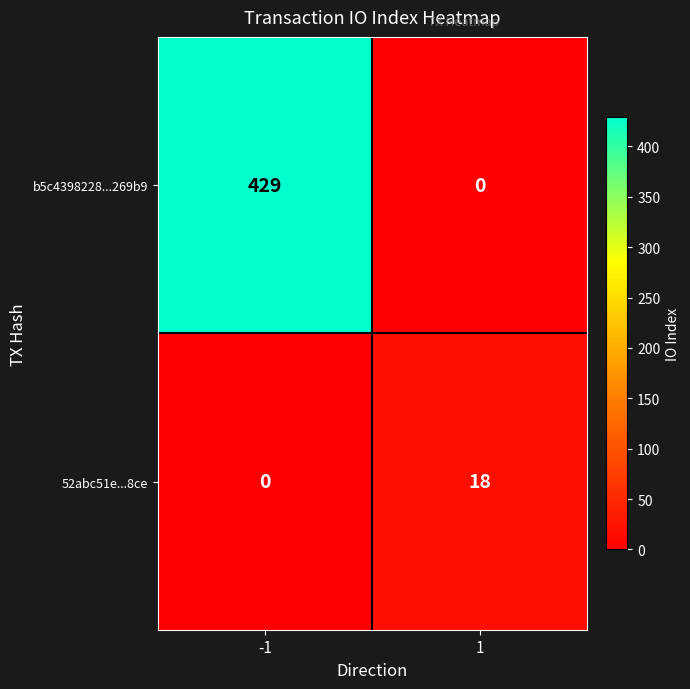

What is the difference between the maximum and minimum values in the 52abc51e...8ce series?

18